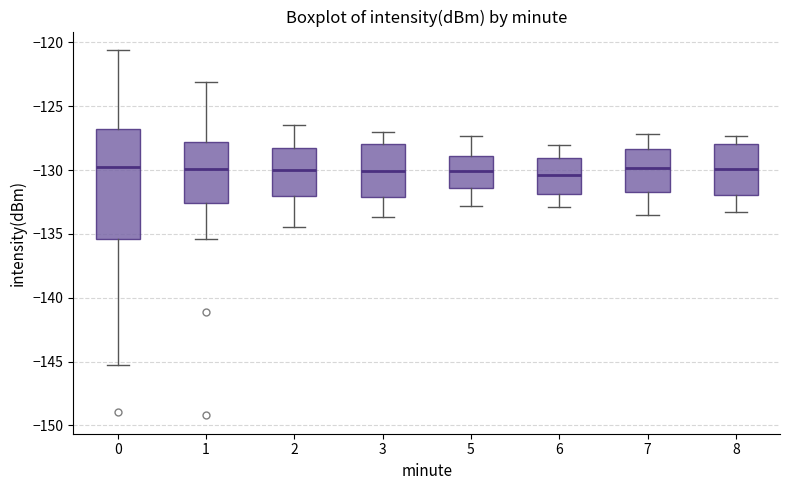

Which box is the tallest, from its lower edge to its upper edge?

0